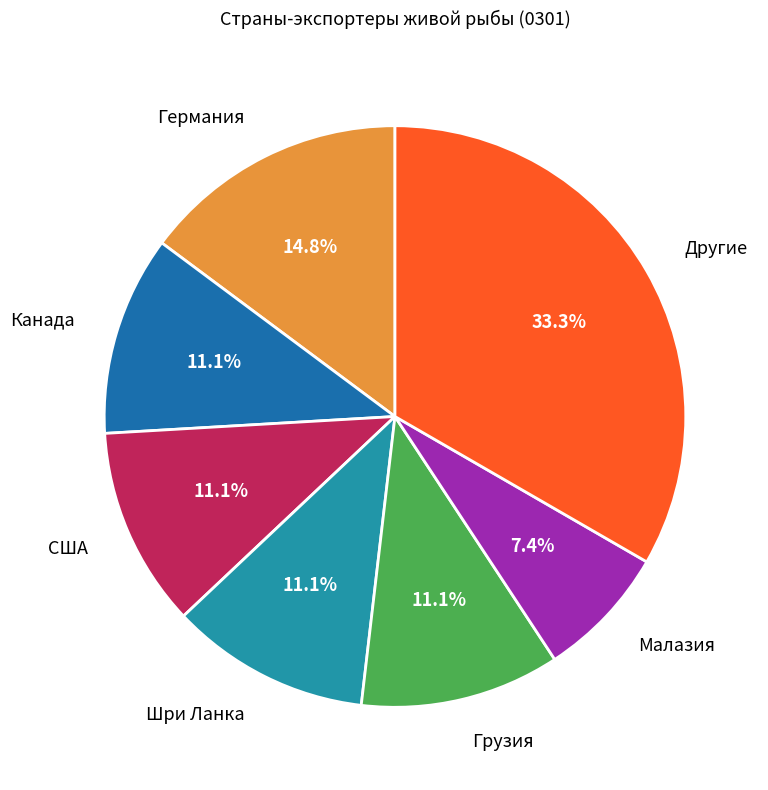

Is США the majority of the pie?

No